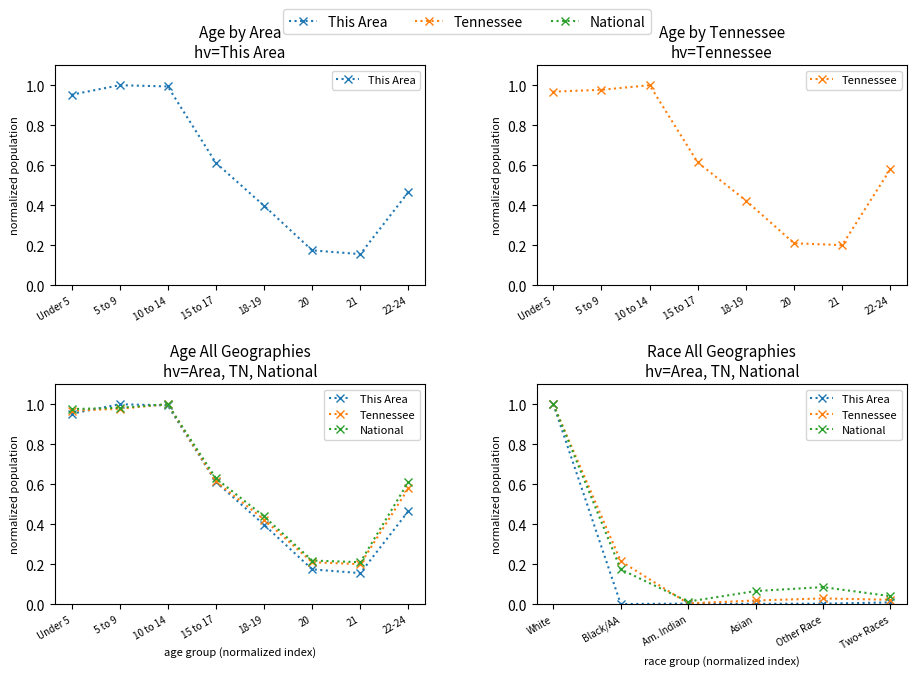

How many distinct data groups are displayed?

3